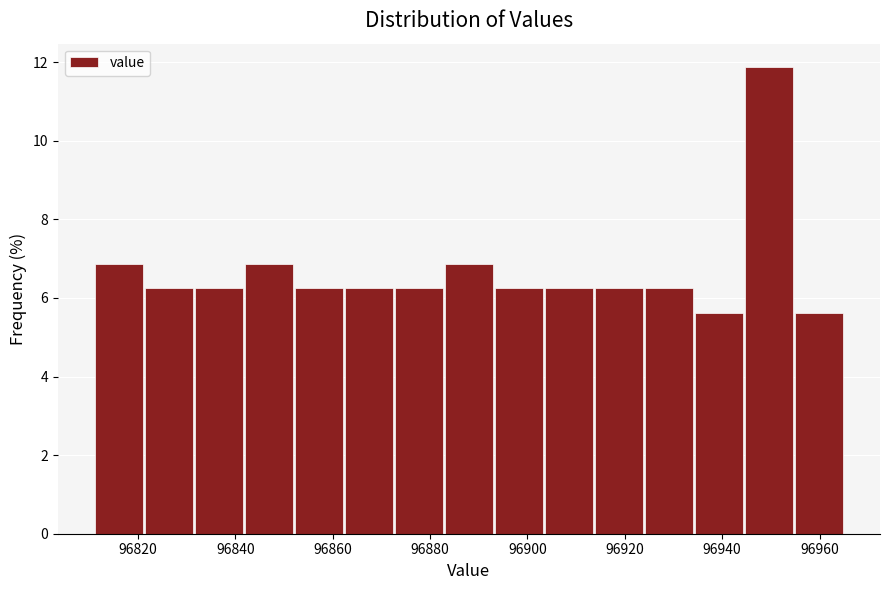

Over which range of the x-axis is the bar tallest?

96944 to 96954